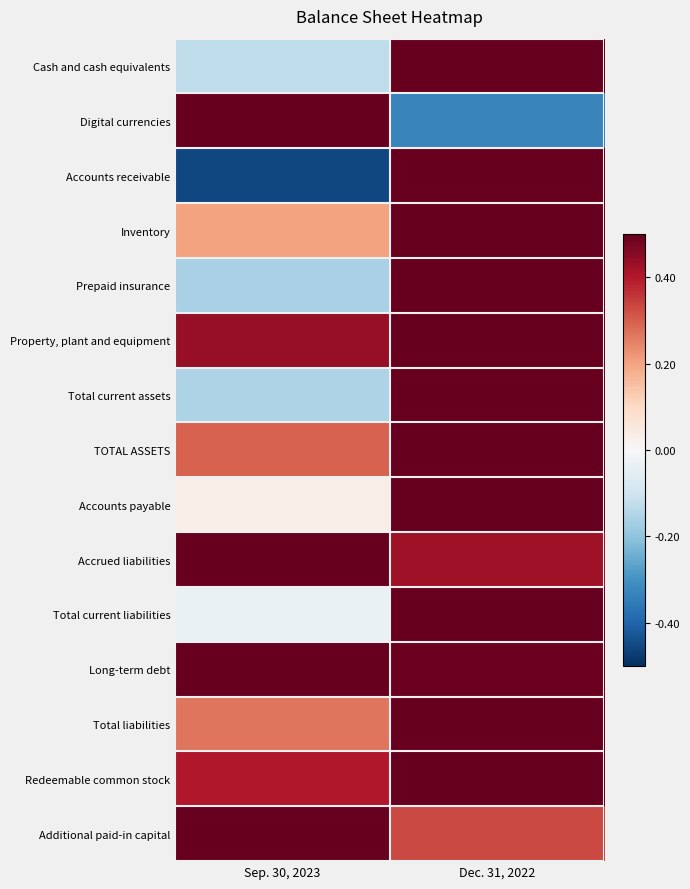

Between Sep. 30, 2023 and Dec. 31, 2022, which is larger?

Dec. 31, 2022